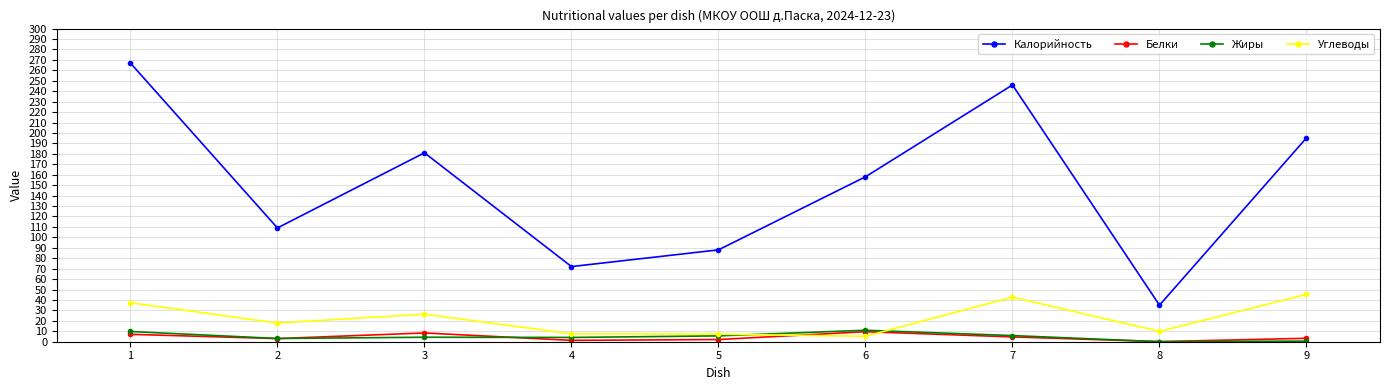

At which label does Белки first exceed 3?

1